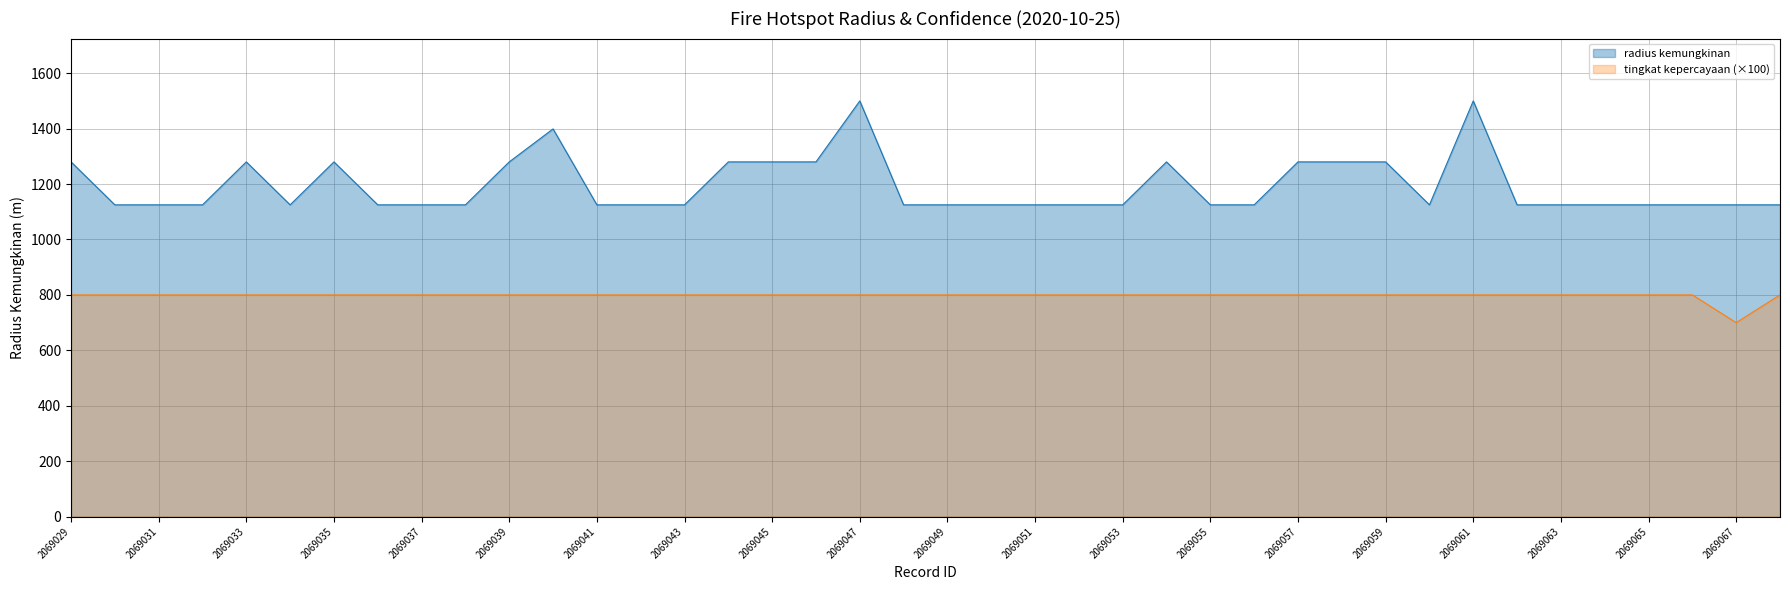

Which series has the largest range (max minus min)?

radius kemungkinan